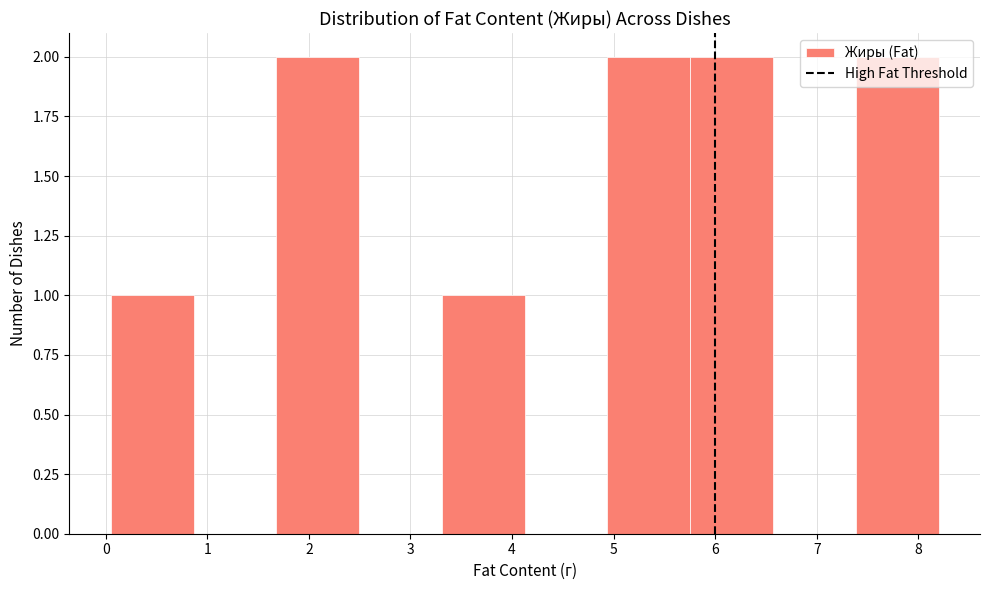

Reading left to right, transcribe this chart: for each bar, give the range it covers on the x-axis and its height. Neither the bar edges nor the heights are printed on the chart, so give them approximately, as read against the axes.

0.1 to 0.9: 1
0.9 to 1.7: 0
1.7 to 2.5: 2
2.5 to 3.3: 0
3.3 to 4.1: 1
4.1 to 4.9: 0
4.9 to 5.8: 2
5.8 to 6.6: 2
6.6 to 7.4: 0
7.4 to 8.2: 2